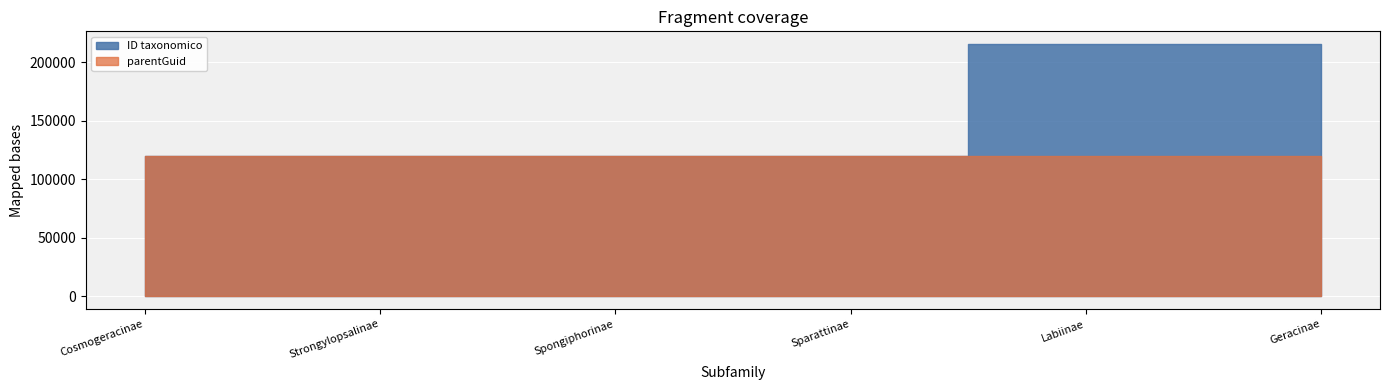

What is the total value across all series at Strongylopsalinae?

239876